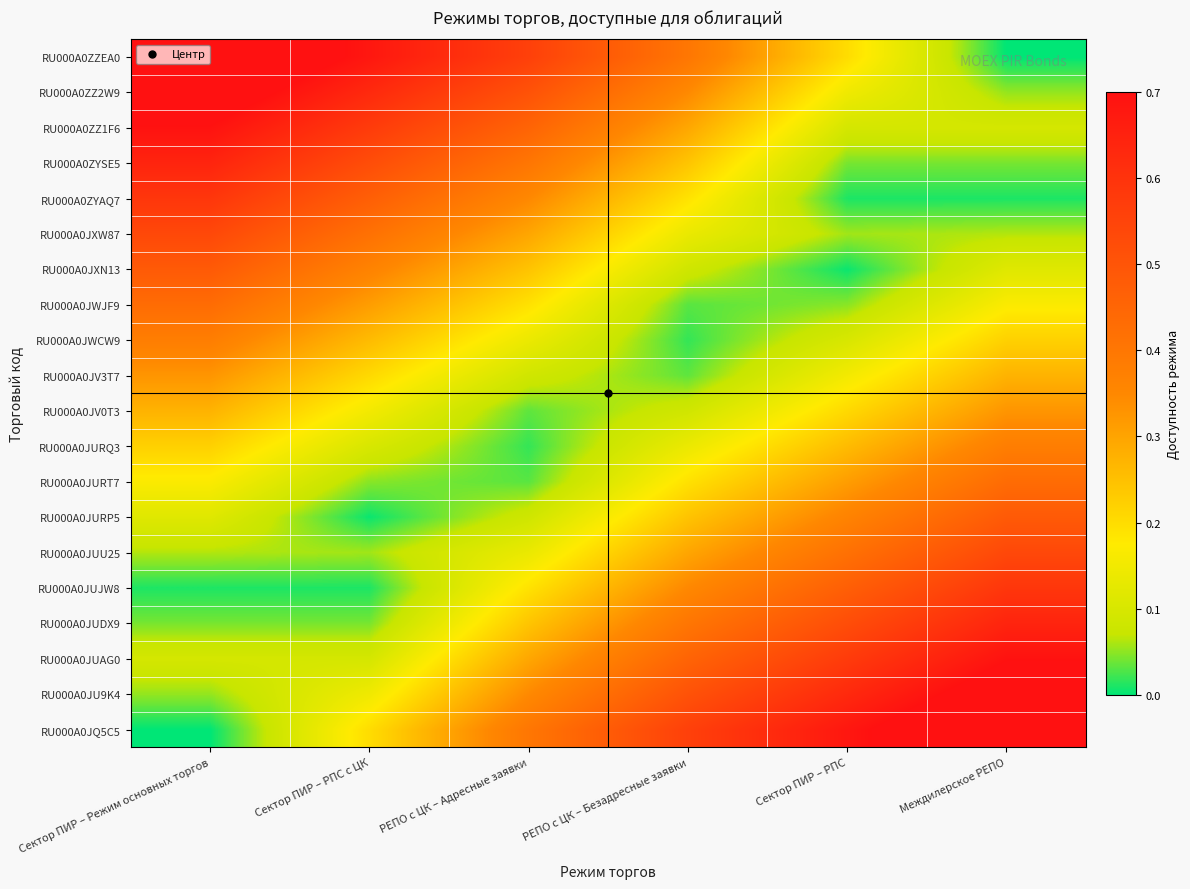

Which series has the largest total across all categories?

RU000A0JQ5C5